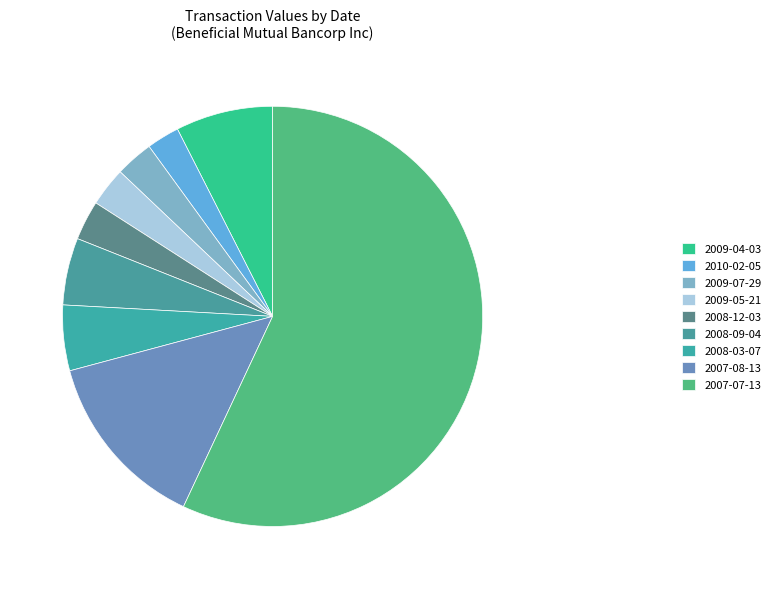

To the nearest percent, what percentage of the pie is 2007-07-13?

57%